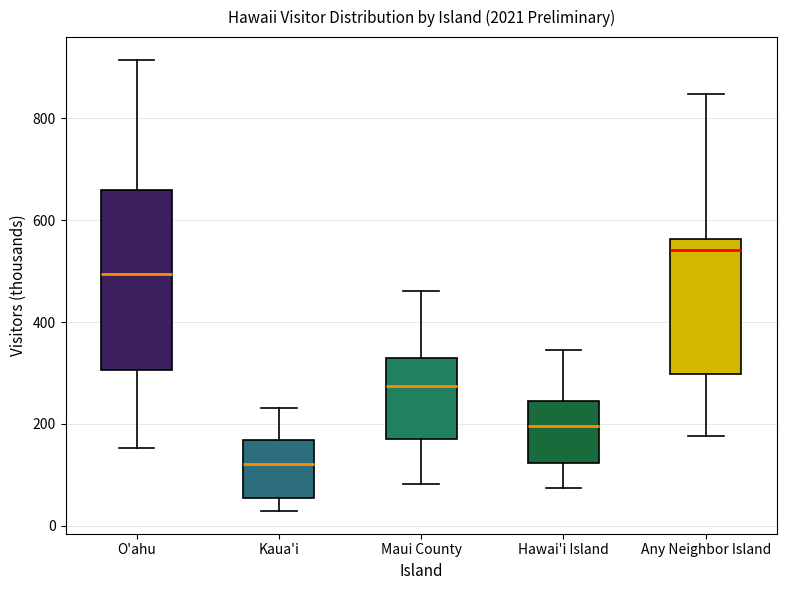

Which box is the tallest, from its lower edge to its upper edge?

O'ahu